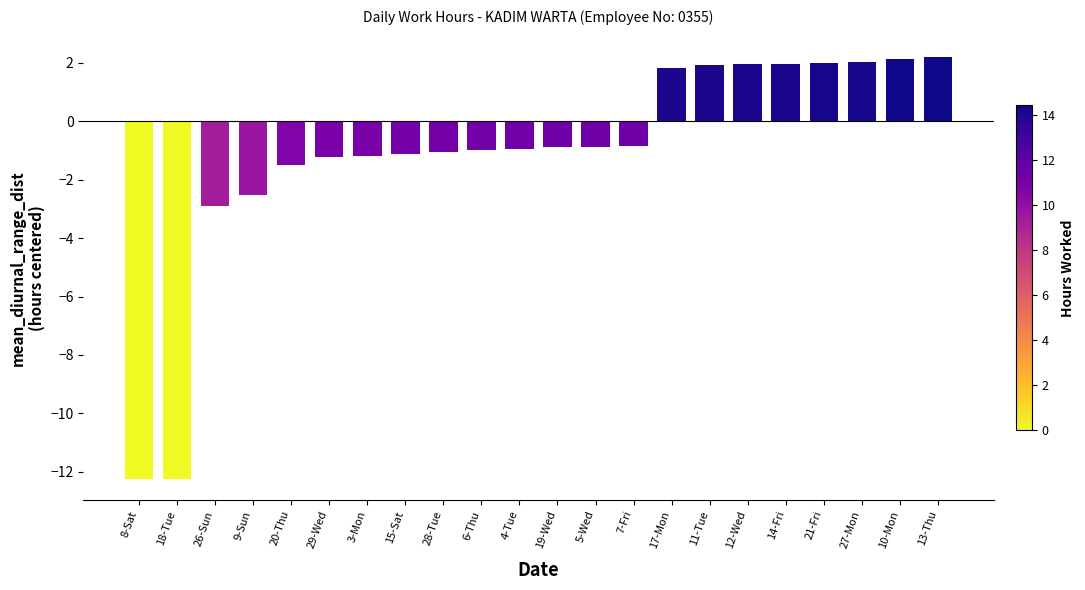

The chart shows a value of -1.5 at 5-Wed. True or false?

False